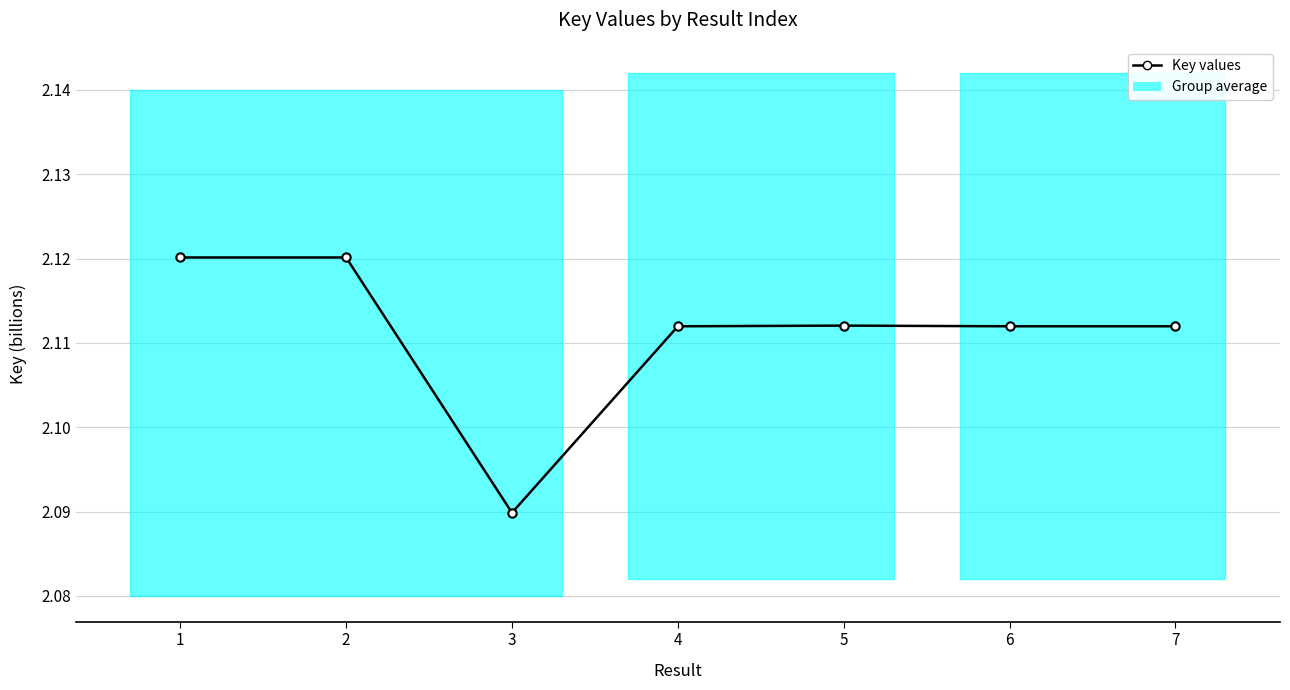

Rank the categories by value from lowest to highest.

3, 7, 4, 6, 5, 2, 1